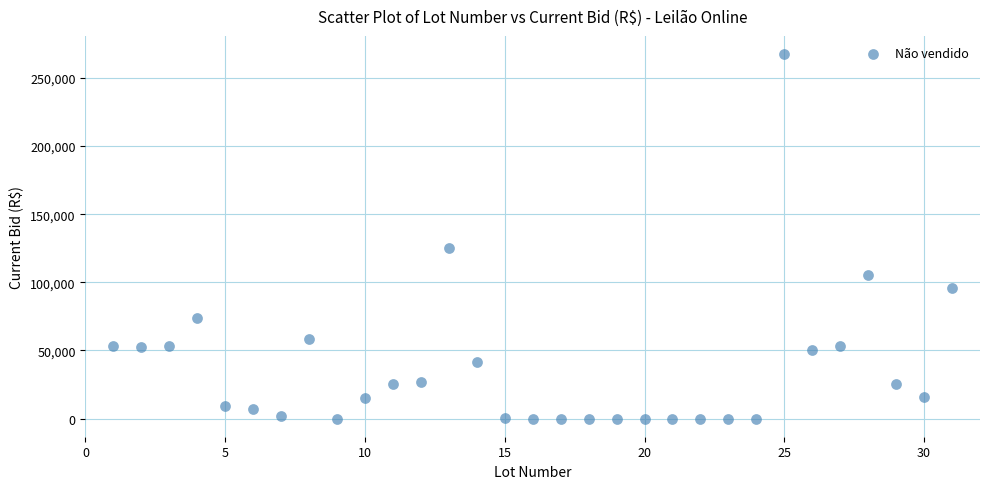

What Y value in the scatter plot is closest to 133751?

125500